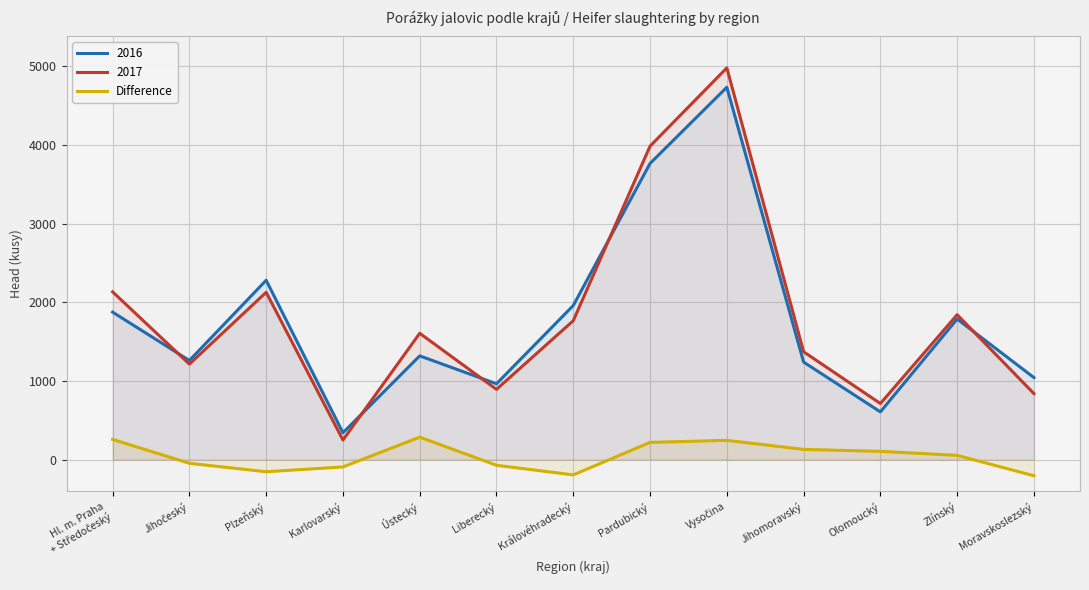

List the labels in order of value, smallest first.

Moravskoslezský, Královéhradecký, Plzeňský, Karlovarský, Liberecký, Jihočeský, Zlínský, Olomoucký, Jihomoravský, Pardubický, Vysočina, Hl. m. Praha
+ Středočeský, Ústecký